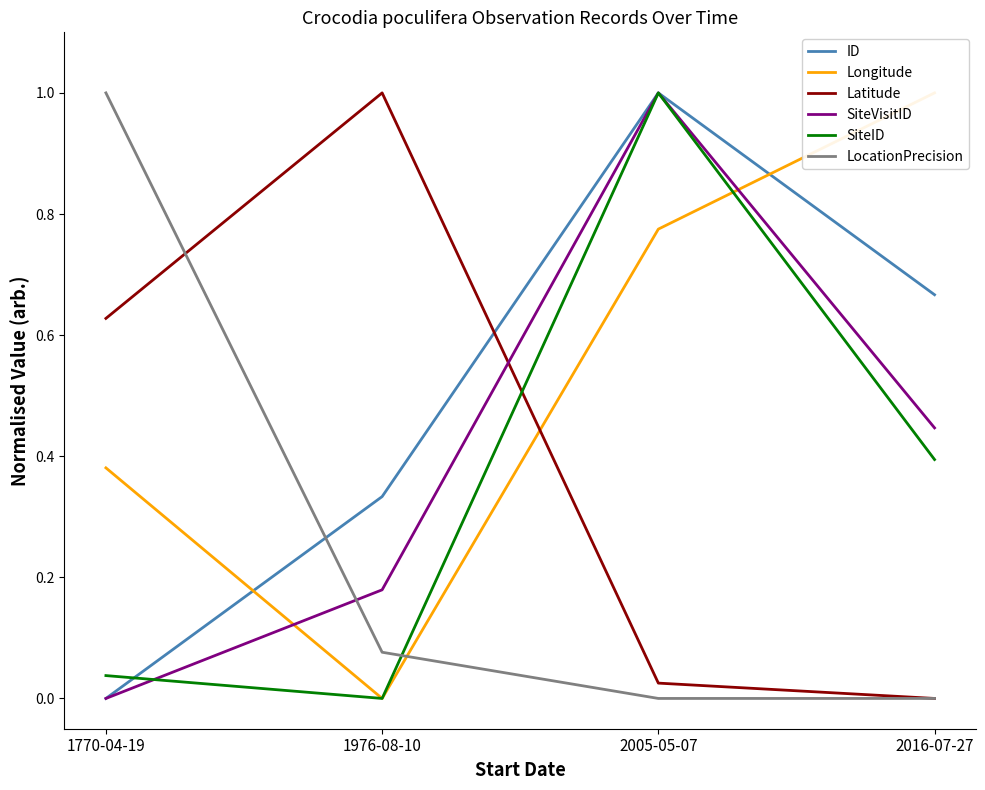

At which category does SiteID reach its first local peak?

2005-05-07